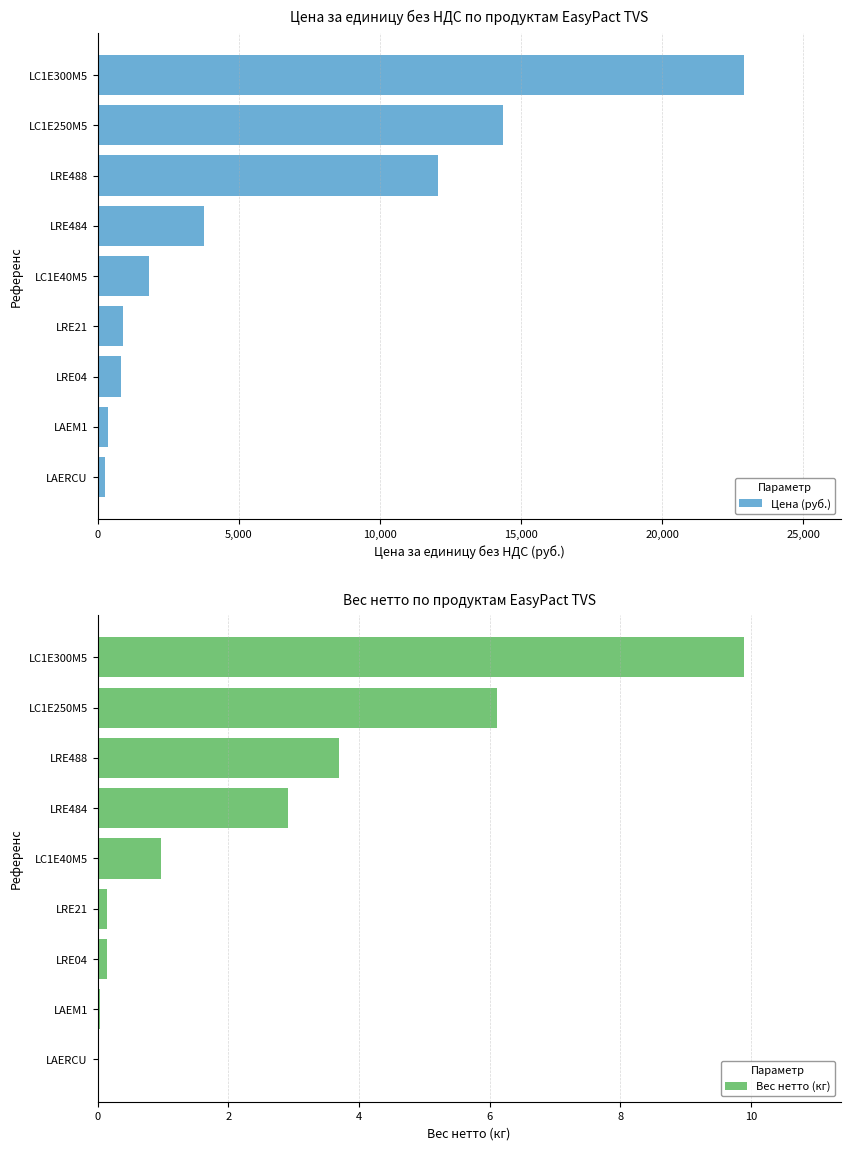

Rank the series by their maximum value, from highest to lowest.

Цена (руб.), Вес нетто (кг)